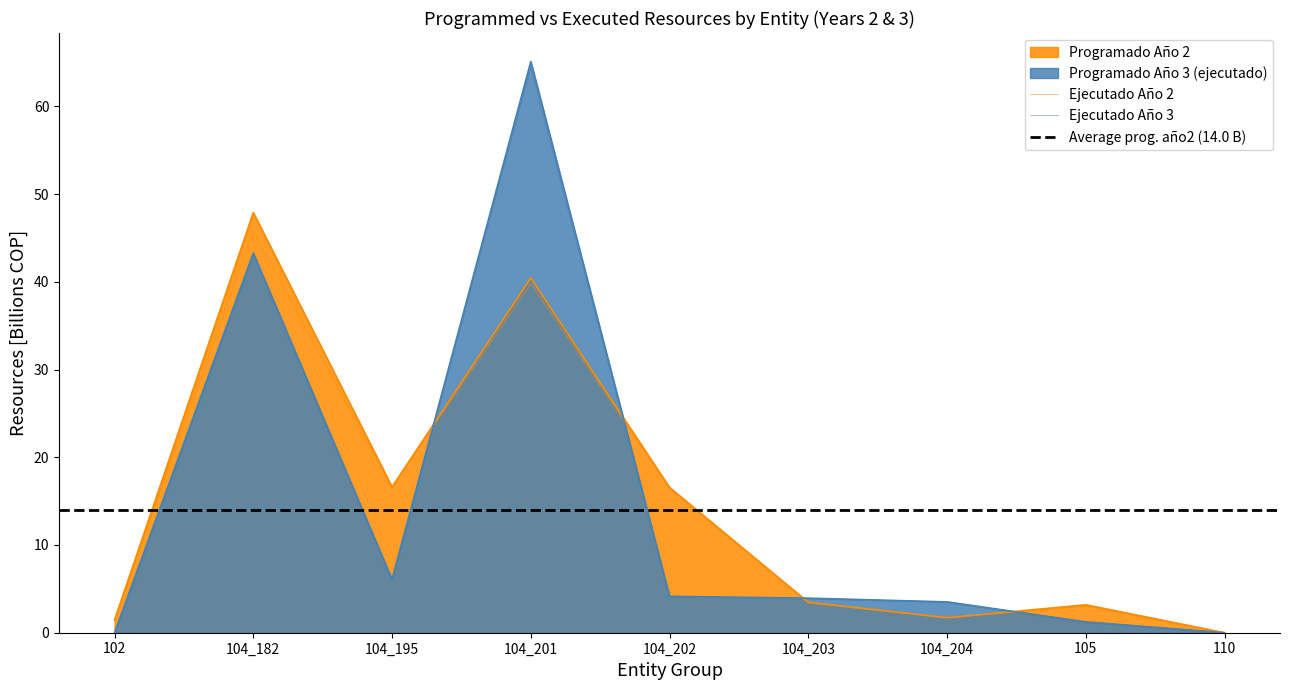

After their last crossing, which series has the higher values: Programado Año 2 or Programado Año 3?

Programado Año 2